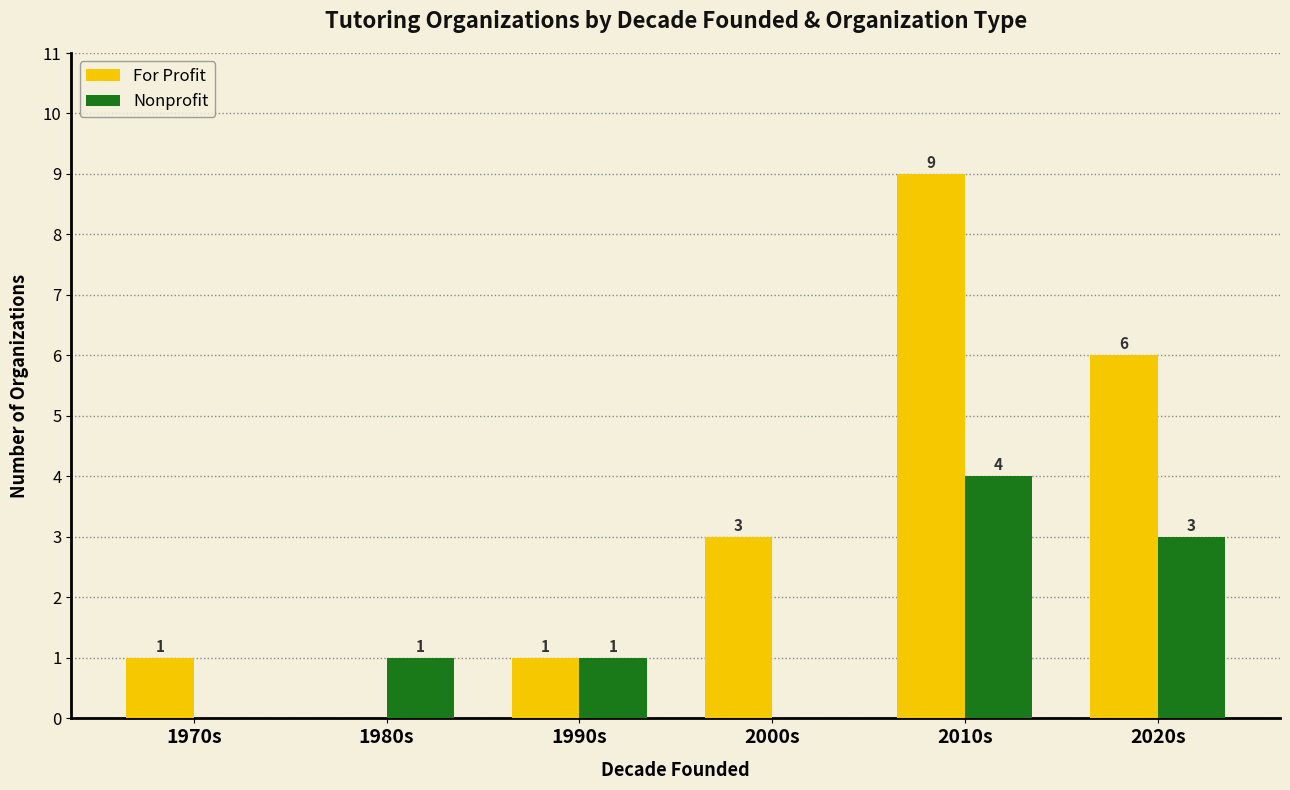

The Nonprofit series shows 1 at 1980s. True or false?

True